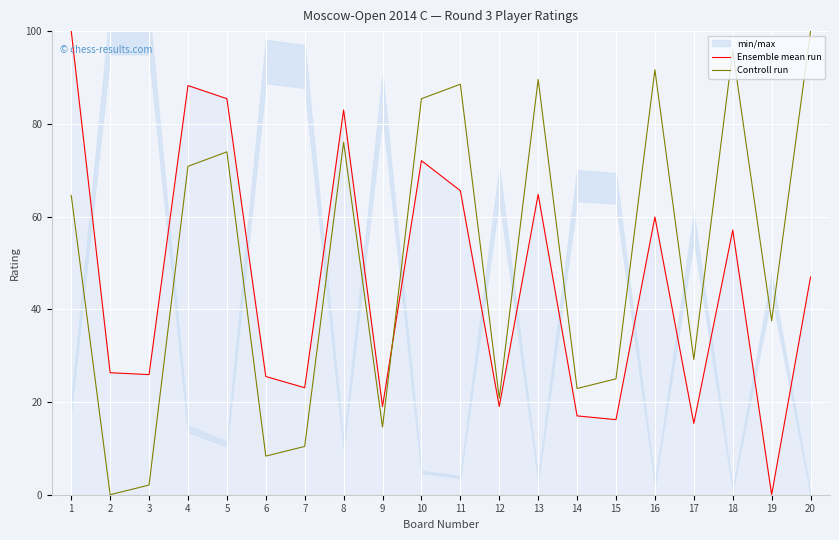

At which label does Controll run reach its peak?

20